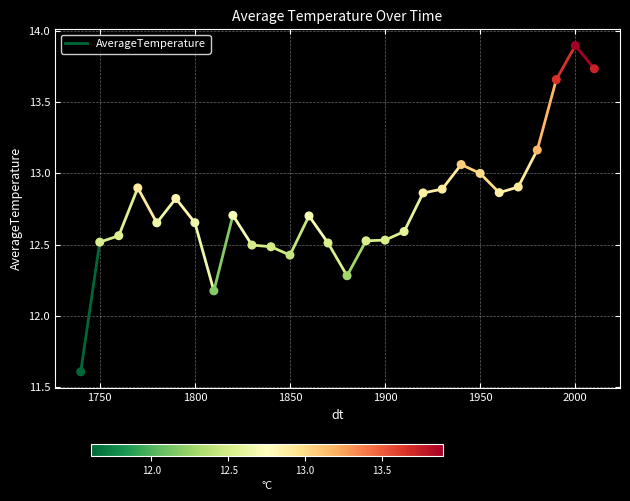

What is the range of X values (max minus min)?

270.0